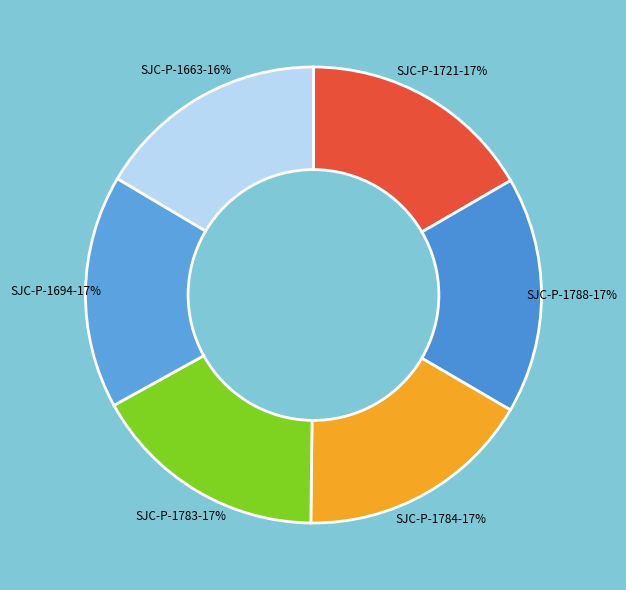

Rank the categories by value from lowest to highest.

SJC-P-1663, SJC-P-1694, SJC-P-1721, SJC-P-1783, SJC-P-1784, SJC-P-1788